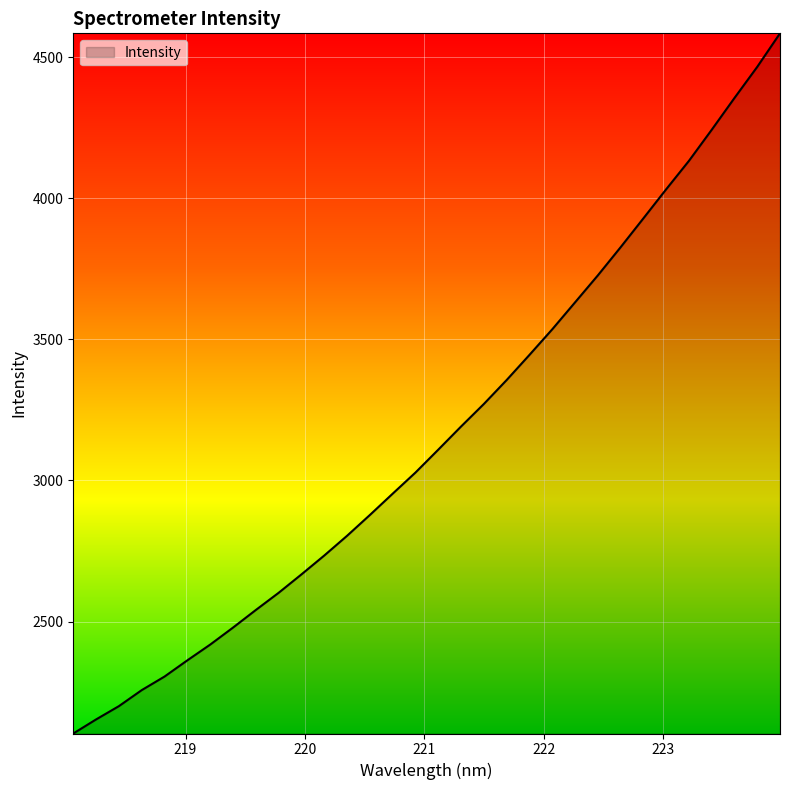

What is the maximum value shown in the chart?

4584.4